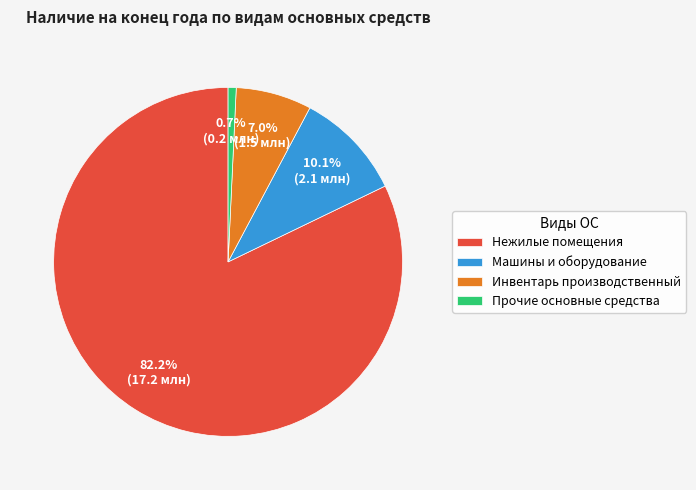

To the nearest percent, what is the average slice percentage?

25%